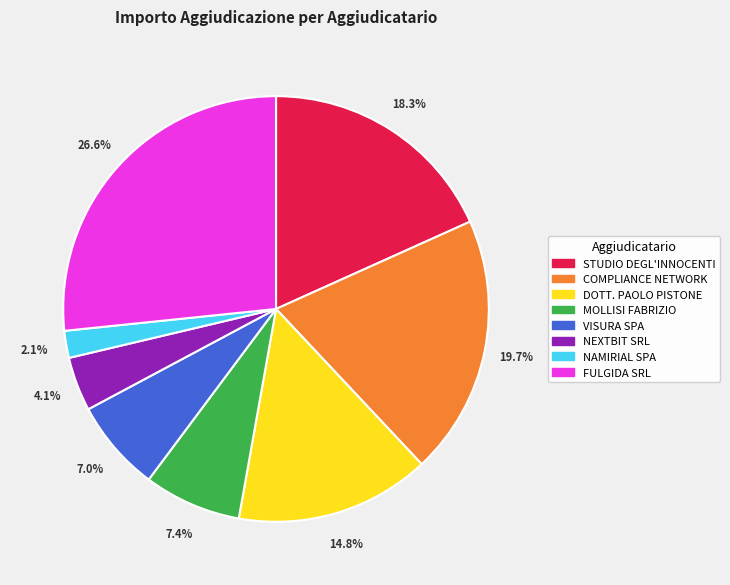

What percentage is the FULGIDA SRL slice, to the nearest percent?

27%